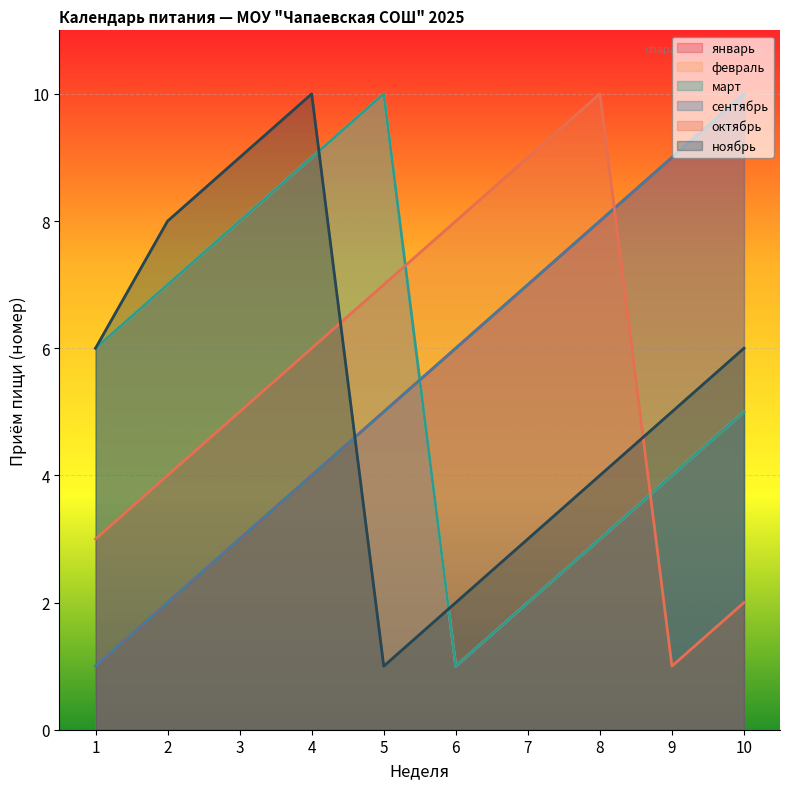

What is the smallest value displayed?

1